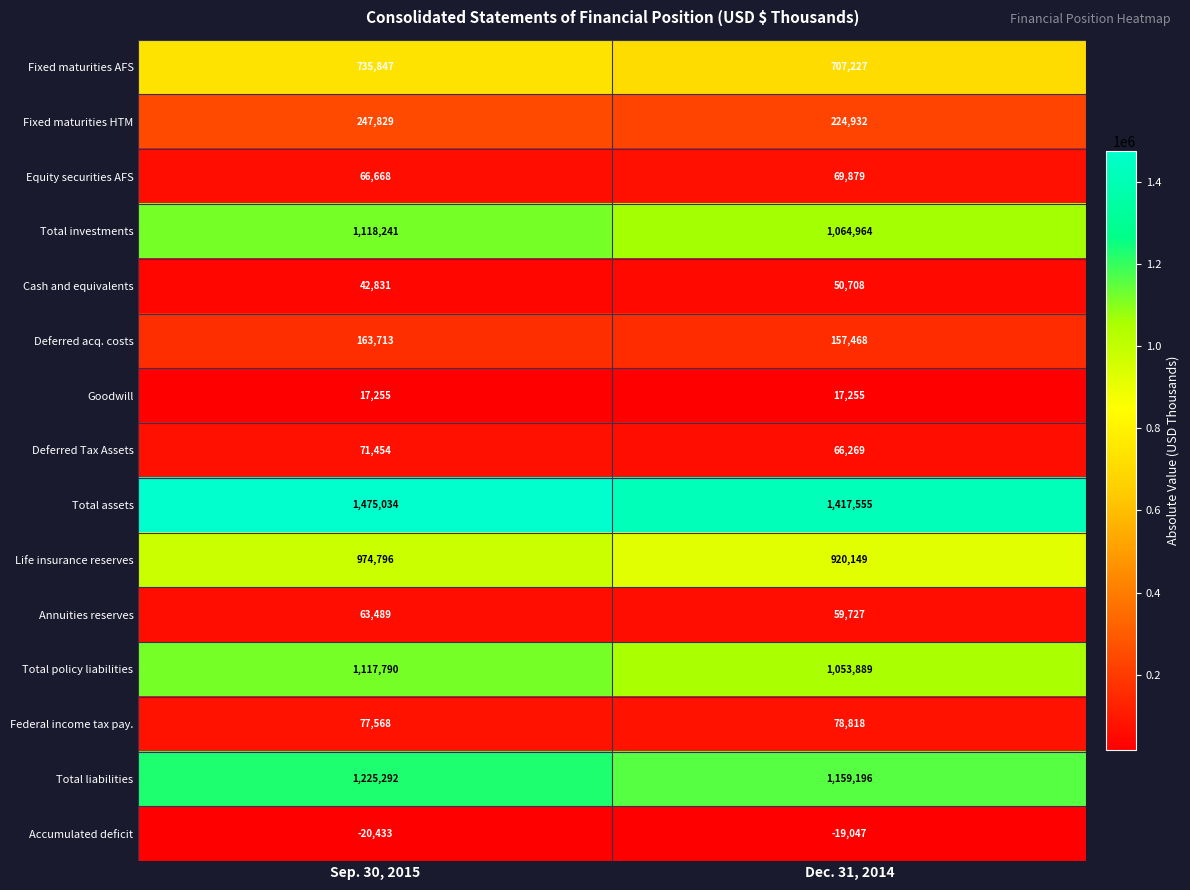

What is the sum of all Deferred acq. costs values?

321181